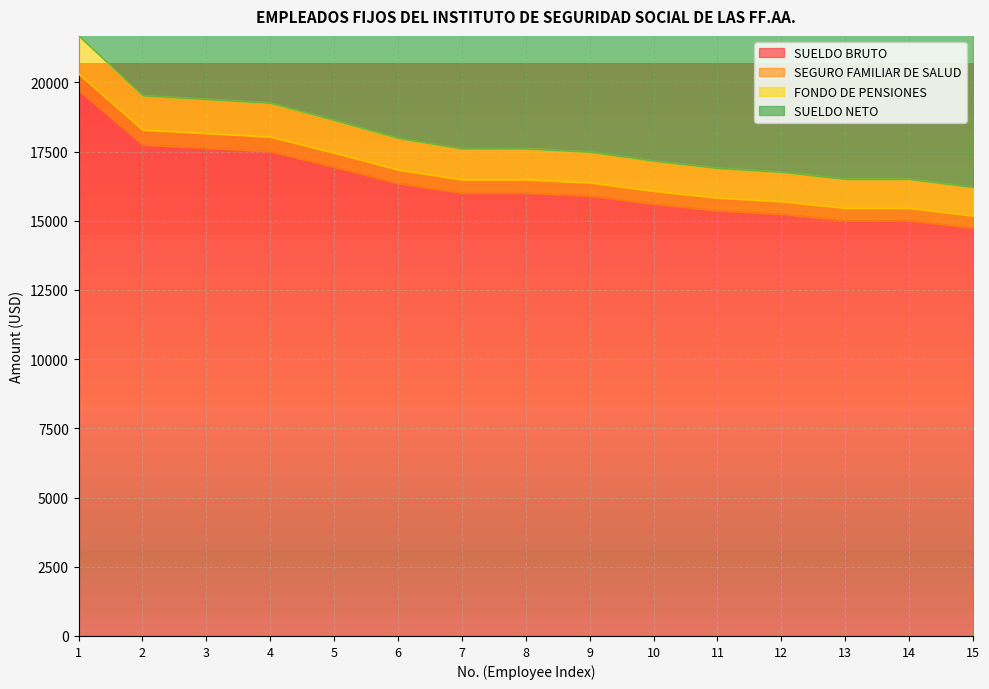

What is the greatest value displayed?

39418.8